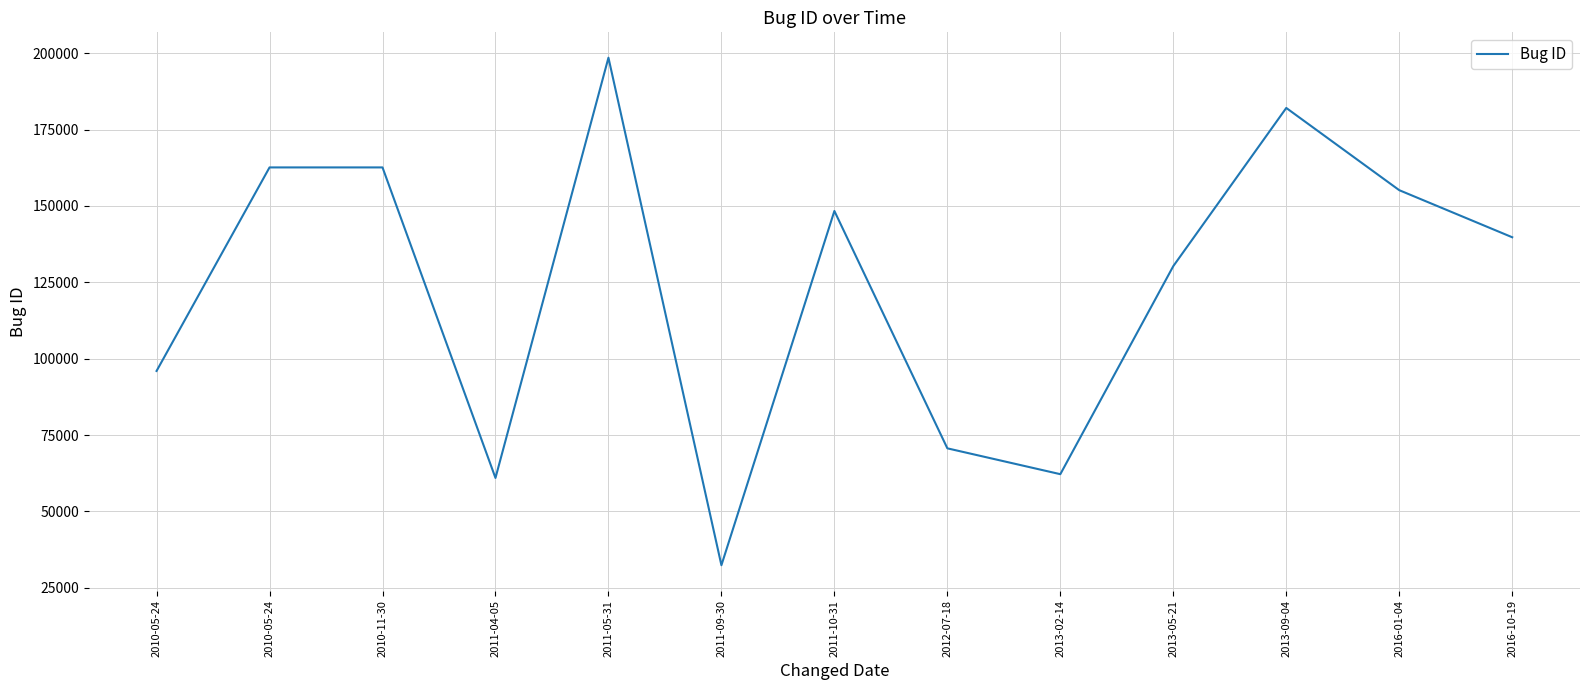

What is the smallest value displayed?

32367